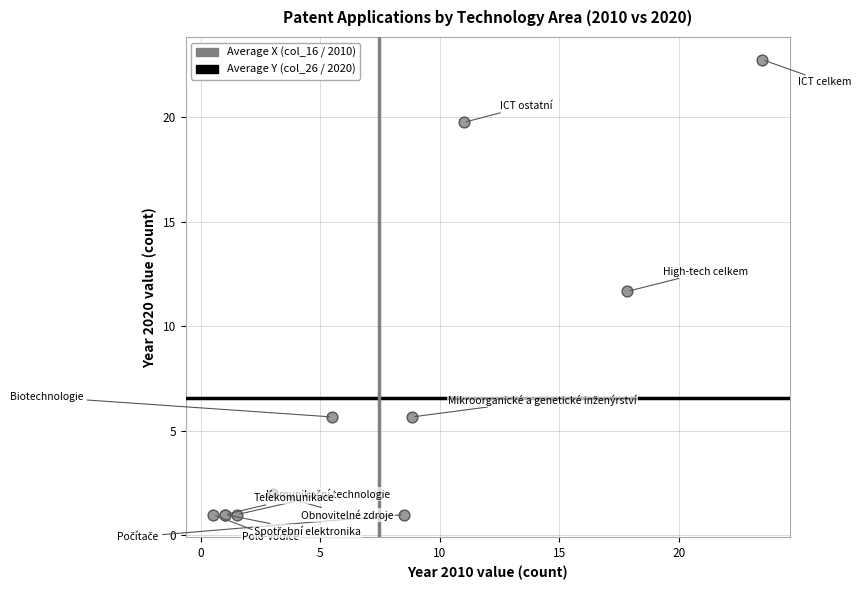

What Y value in the scatter plot is closest to 11?

11.7